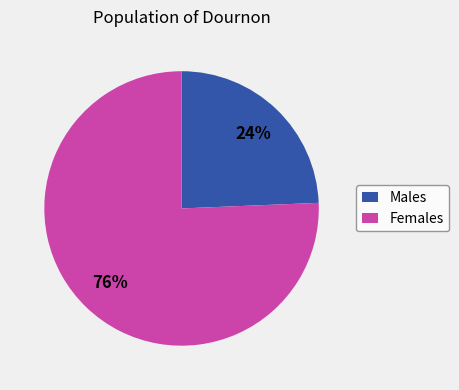

Which slice is the largest?

Females